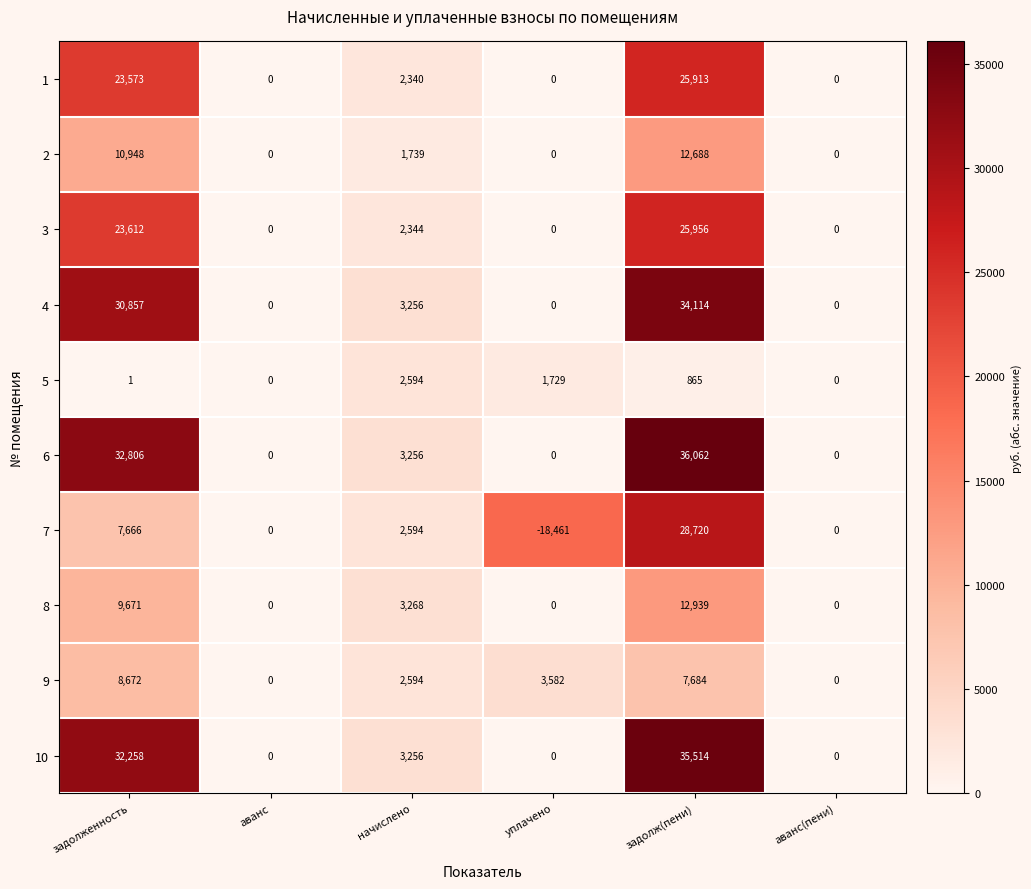

What is the smallest value displayed?

-18461